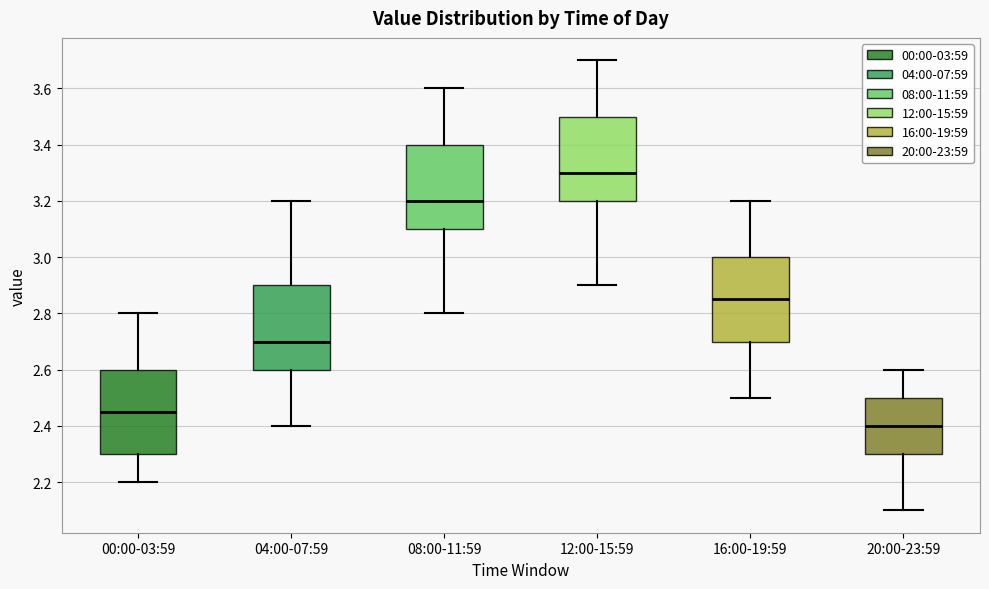

Reading left to right, read every box against the y-axis: the position of its median line, the range the box covers, and the ends of its whiskers. The values are not printed on the chart, so give them approximately, as read against the axis.

00:00-03:59: median 2.46, box 2.30 to 2.60, whiskers 2.20 to 2.80
04:00-07:59: median 2.70, box 2.60 to 2.90, whiskers 2.40 to 3.20
08:00-11:59: median 3.20, box 3.10 to 3.40, whiskers 2.80 to 3.60
12:00-15:59: median 3.30, box 3.20 to 3.50, whiskers 2.90 to 3.70
16:00-19:59: median 2.86, box 2.70 to 3.00, whiskers 2.50 to 3.20
20:00-23:59: median 2.40, box 2.30 to 2.50, whiskers 2.10 to 2.60